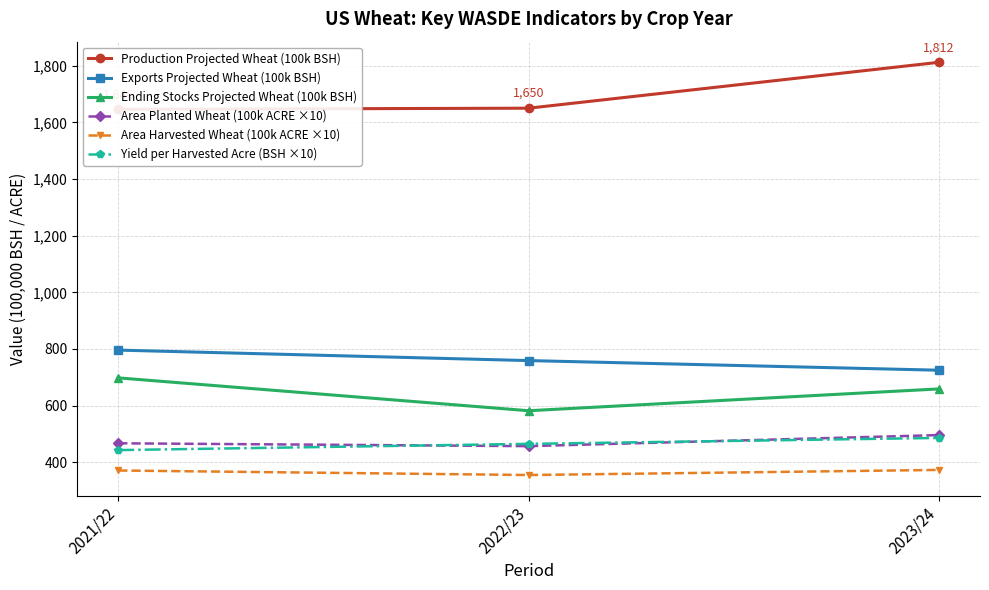

Reading left to right, list all the values displayed in this chart.

Production Projected Wheat (100k BSH): 1646	1650	1812
Exports Projected Wheat (100k BSH): 796	759	725
Ending Stocks Projected Wheat (100k BSH): 698	582	659
Area Planted Wheat (100k ACRE ×10): 467	457	496
Area Harvested Wheat (100k ACRE ×10): 371	355	373
Yield per Harvested Acre (BSH ×10): 443	465	486